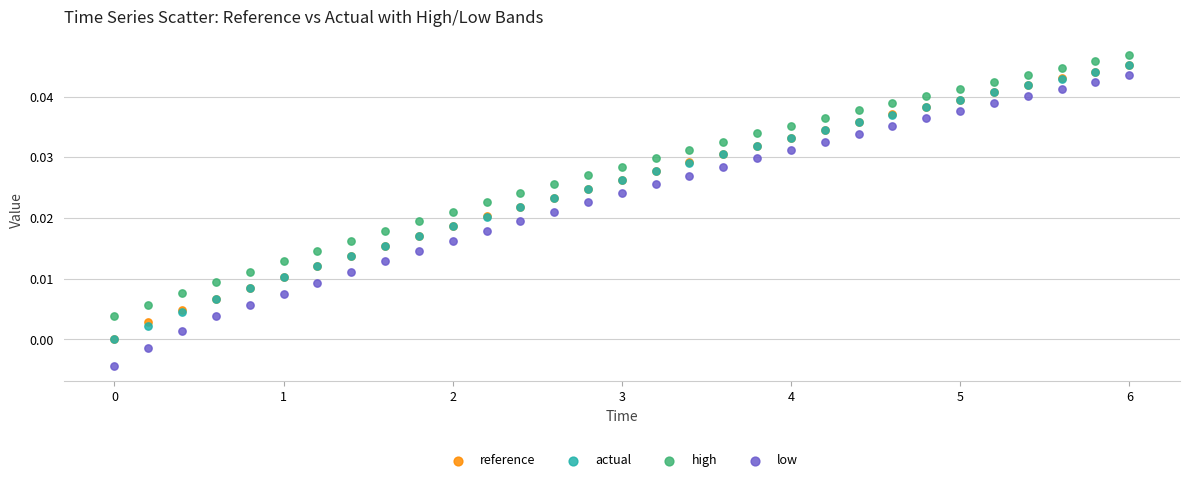

What are all the series names shown in the legend?

reference, actual, high, low